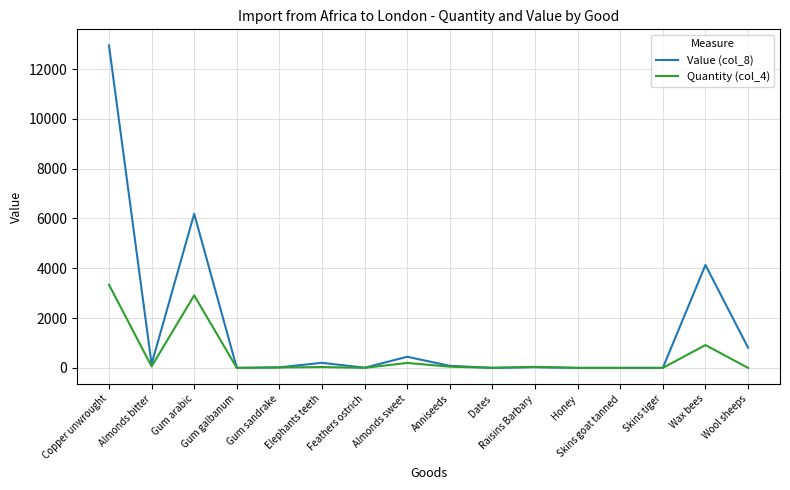

List the series in order of their overall mean, highest first.

Value (col_8), Quantity (col_4)